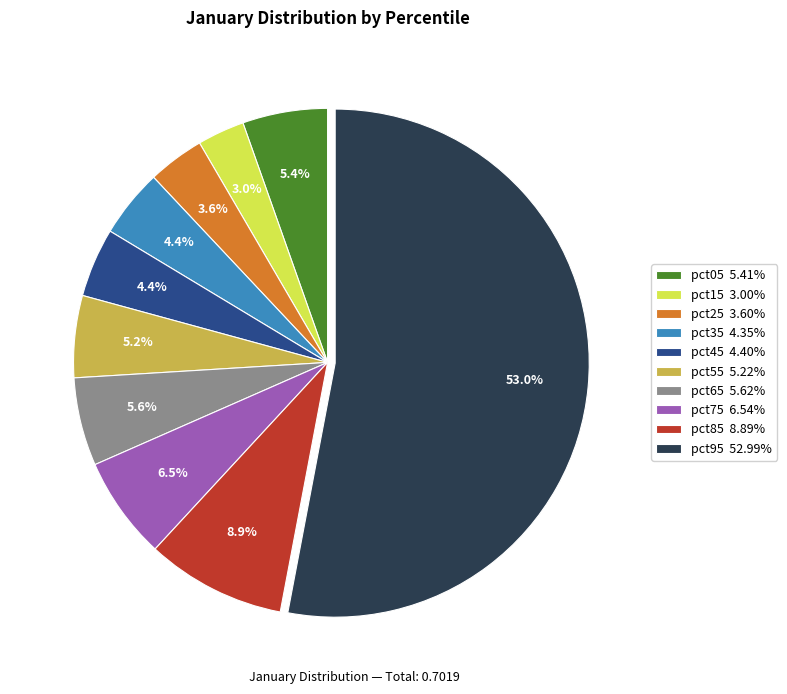

Is the sum of pct25 and pct75 greater than half?

No